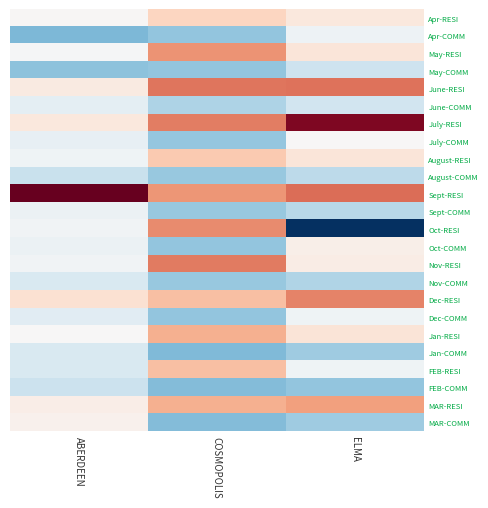

Reading right to left, what are all the values shown in this chart?

Apr-RESI: ELMA=0.3	COSMOPOLIS=0.5	ABERDEEN=0.0
Apr-COMM: ELMA=-0.1	COSMOPOLIS=-1.0	ABERDEEN=-1.1
May-RESI: ELMA=0.3	COSMOPOLIS=1.1	ABERDEEN=-0.0
May-COMM: ELMA=-0.5	COSMOPOLIS=-1.0	ABERDEEN=-1.0
June-RESI: ELMA=1.3	COSMOPOLIS=1.3	ABERDEEN=0.2
June-COMM: ELMA=-0.5	COSMOPOLIS=-0.8	ABERDEEN=-0.3
July-RESI: ELMA=2.3	COSMOPOLIS=1.3	ABERDEEN=0.3
July-COMM: ELMA=0.0	COSMOPOLIS=-1.0	ABERDEEN=-0.2
August-RESI: ELMA=0.3	COSMOPOLIS=0.7	ABERDEEN=-0.1
August-COMM: ELMA=-0.7	COSMOPOLIS=-0.9	ABERDEEN=-0.6
Sept-RESI: ELMA=1.4	COSMOPOLIS=1.1	ABERDEEN=4.5
Sept-COMM: ELMA=-0.7	COSMOPOLIS=-0.9	ABERDEEN=-0.1
Oct-RESI: ELMA=-2.7	COSMOPOLIS=1.2	ABERDEEN=-0.1
Oct-COMM: ELMA=0.2	COSMOPOLIS=-1.0	ABERDEEN=-0.1
Nov-RESI: ELMA=0.2	COSMOPOLIS=1.3	ABERDEEN=-0.1
Nov-COMM: ELMA=-0.8	COSMOPOLIS=-0.9	ABERDEEN=-0.4
Dec-RESI: ELMA=1.2	COSMOPOLIS=0.7	ABERDEEN=0.4
Dec-COMM: ELMA=-0.1	COSMOPOLIS=-1.0	ABERDEEN=-0.3
Jan-RESI: ELMA=0.3	COSMOPOLIS=0.9	ABERDEEN=0.0
Jan-COMM: ELMA=-0.9	COSMOPOLIS=-1.1	ABERDEEN=-0.4
FEB-RESI: ELMA=-0.1	COSMOPOLIS=0.7	ABERDEEN=-0.4
FEB-COMM: ELMA=-1.0	COSMOPOLIS=-1.1	ABERDEEN=-0.5
MAR-RESI: ELMA=1.0	COSMOPOLIS=0.9	ABERDEEN=0.2
MAR-COMM: ELMA=-0.9	COSMOPOLIS=-1.1	ABERDEEN=0.1